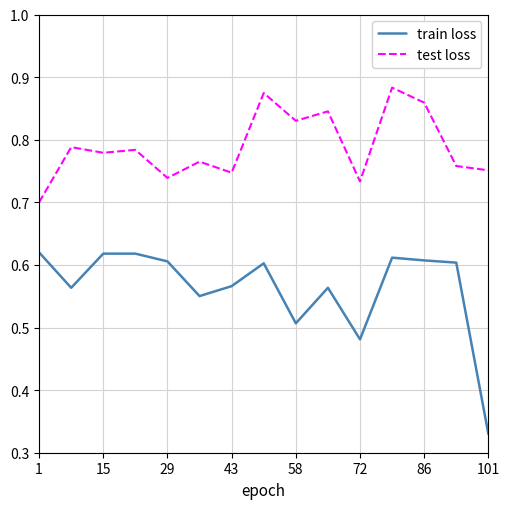

True or false: test loss and train loss intersect in this chart.

False